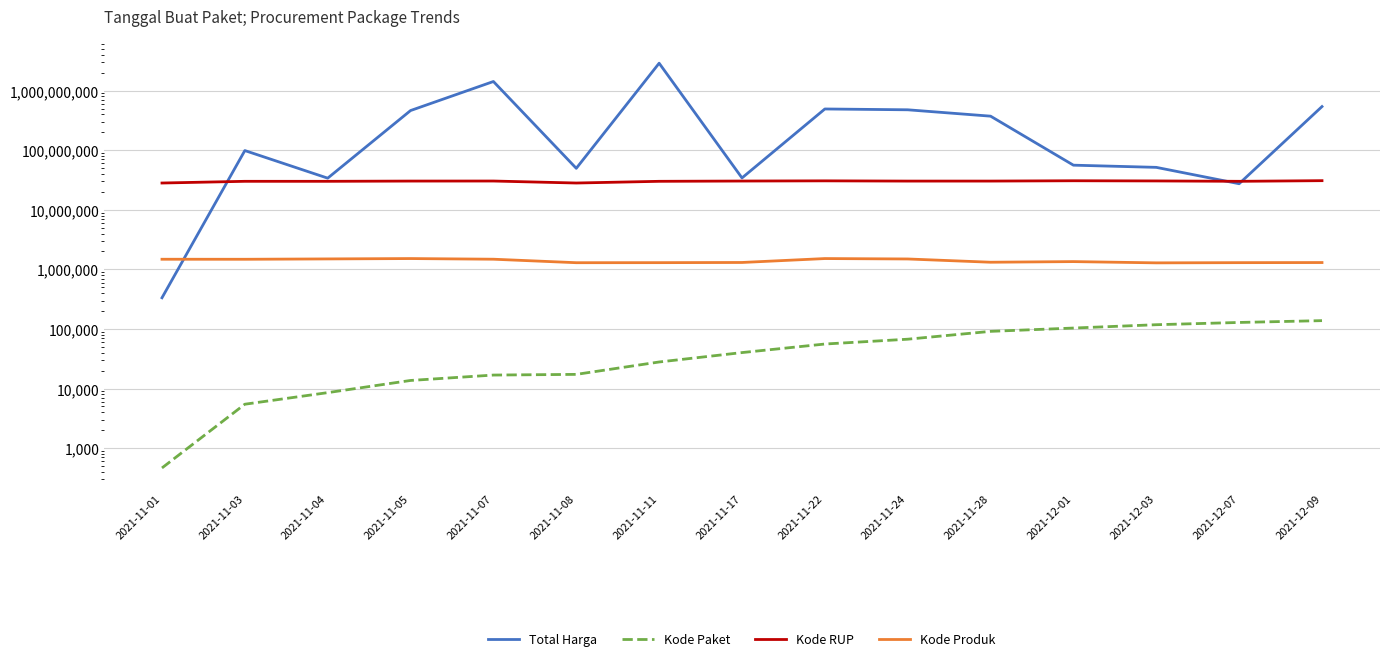

Which category has the highest value in the Kode Produk series?

2021-11-05